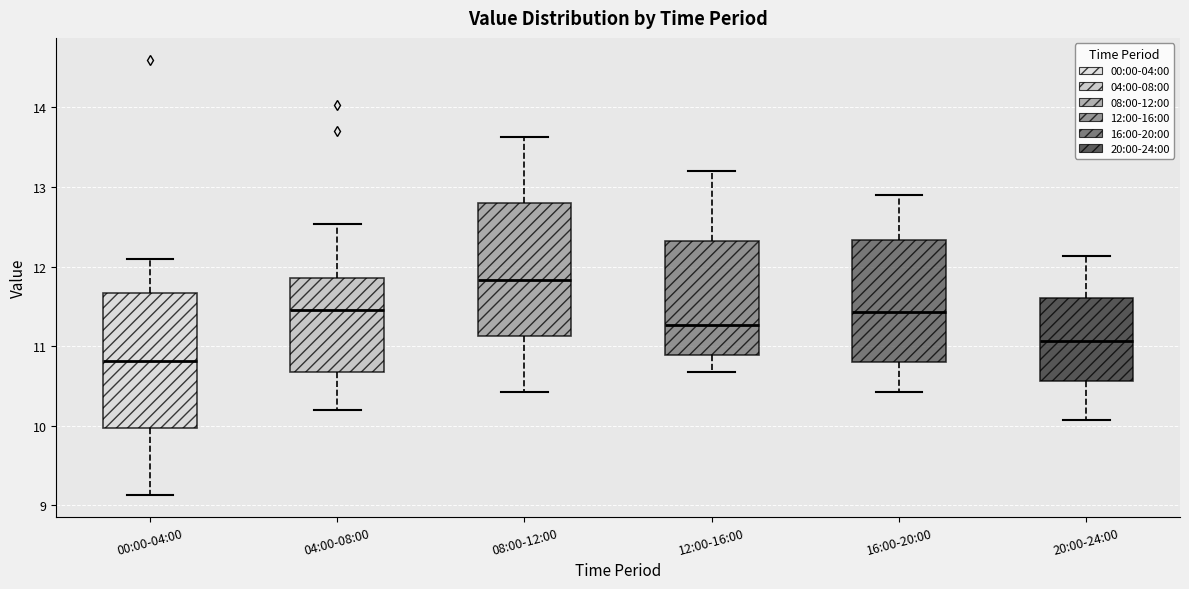

Reading left to right, read every box against the y-axis: the position of its median line, the range the box covers, and the ends of its whiskers. The values are not printed on the chart, so give them approximately, as read against the axis.

00:00-04:00: median 10.8, box 10.0 to 11.7, whiskers 9.1 to 12.1
04:00-08:00: median 11.5, box 10.7 to 11.9, whiskers 10.2 to 12.5
08:00-12:00: median 11.8, box 11.1 to 12.8, whiskers 10.4 to 13.6
12:00-16:00: median 11.3, box 10.9 to 12.3, whiskers 10.7 to 13.2
16:00-20:00: median 11.4, box 10.8 to 12.3, whiskers 10.4 to 12.9
20:00-24:00: median 11.1, box 10.6 to 11.6, whiskers 10.1 to 12.1